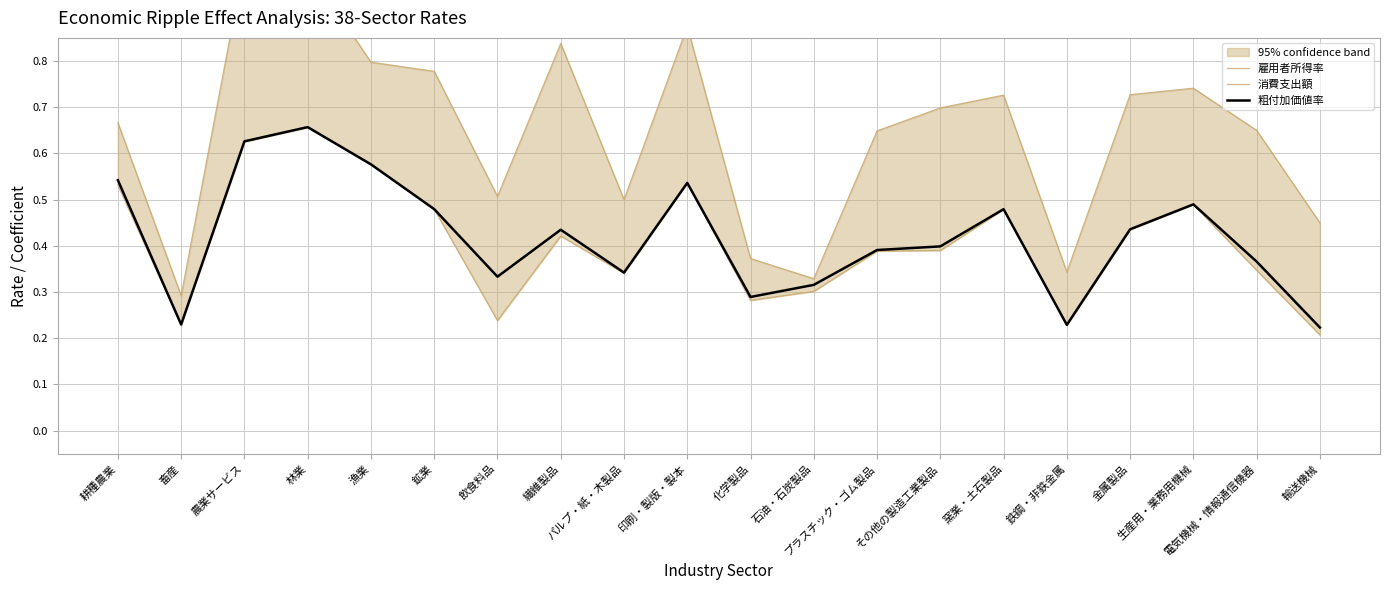

Is this an area chart (filled region under the line)?

No